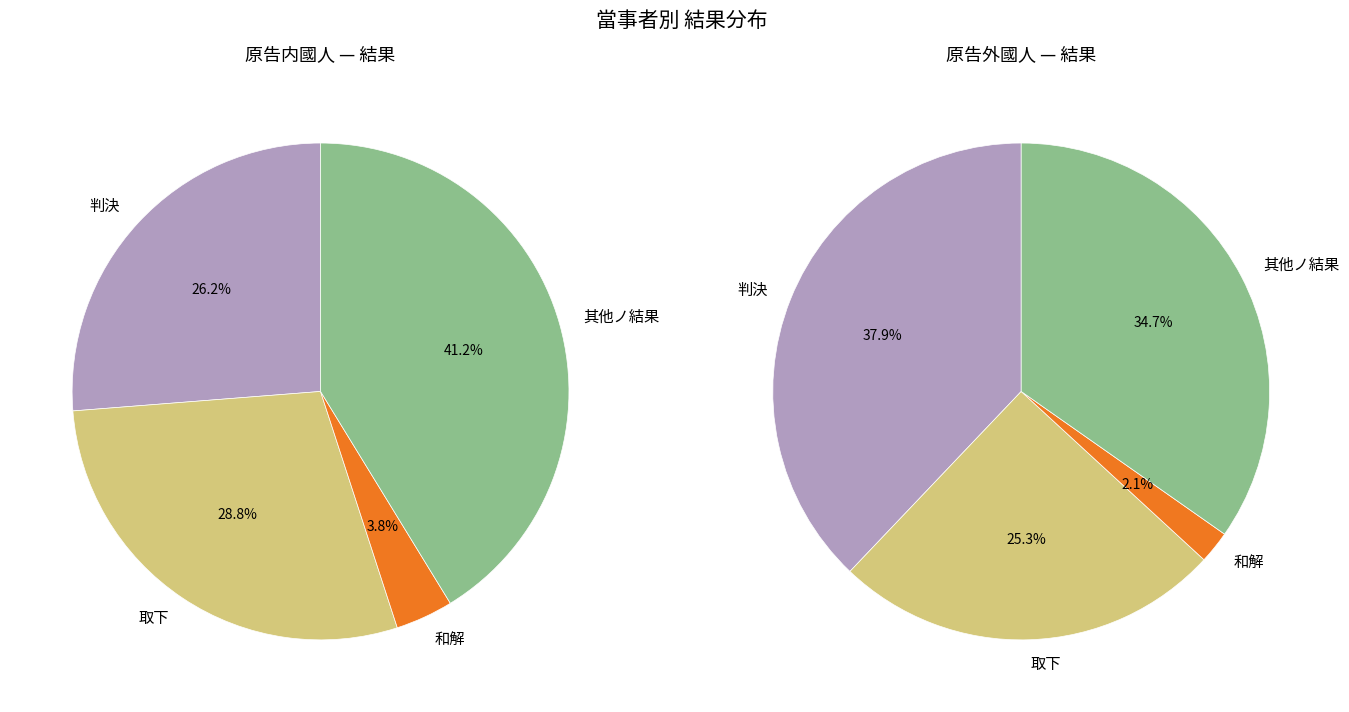

True or false: 原告内國人 accounts for 50% of the total.

True